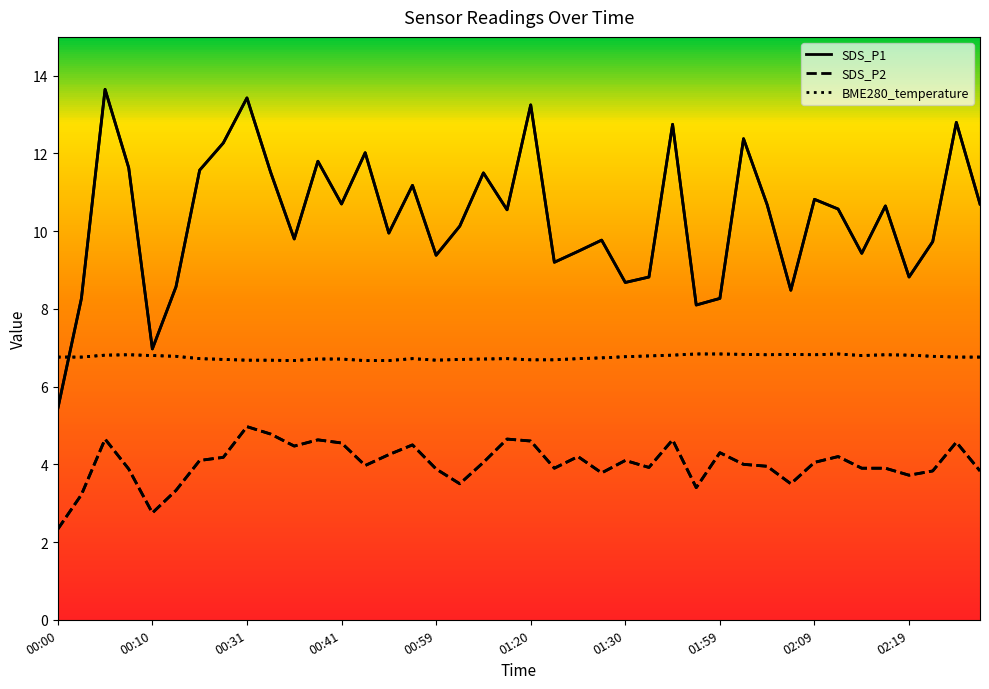

Which series has the largest total across all categories?

SDS_P1